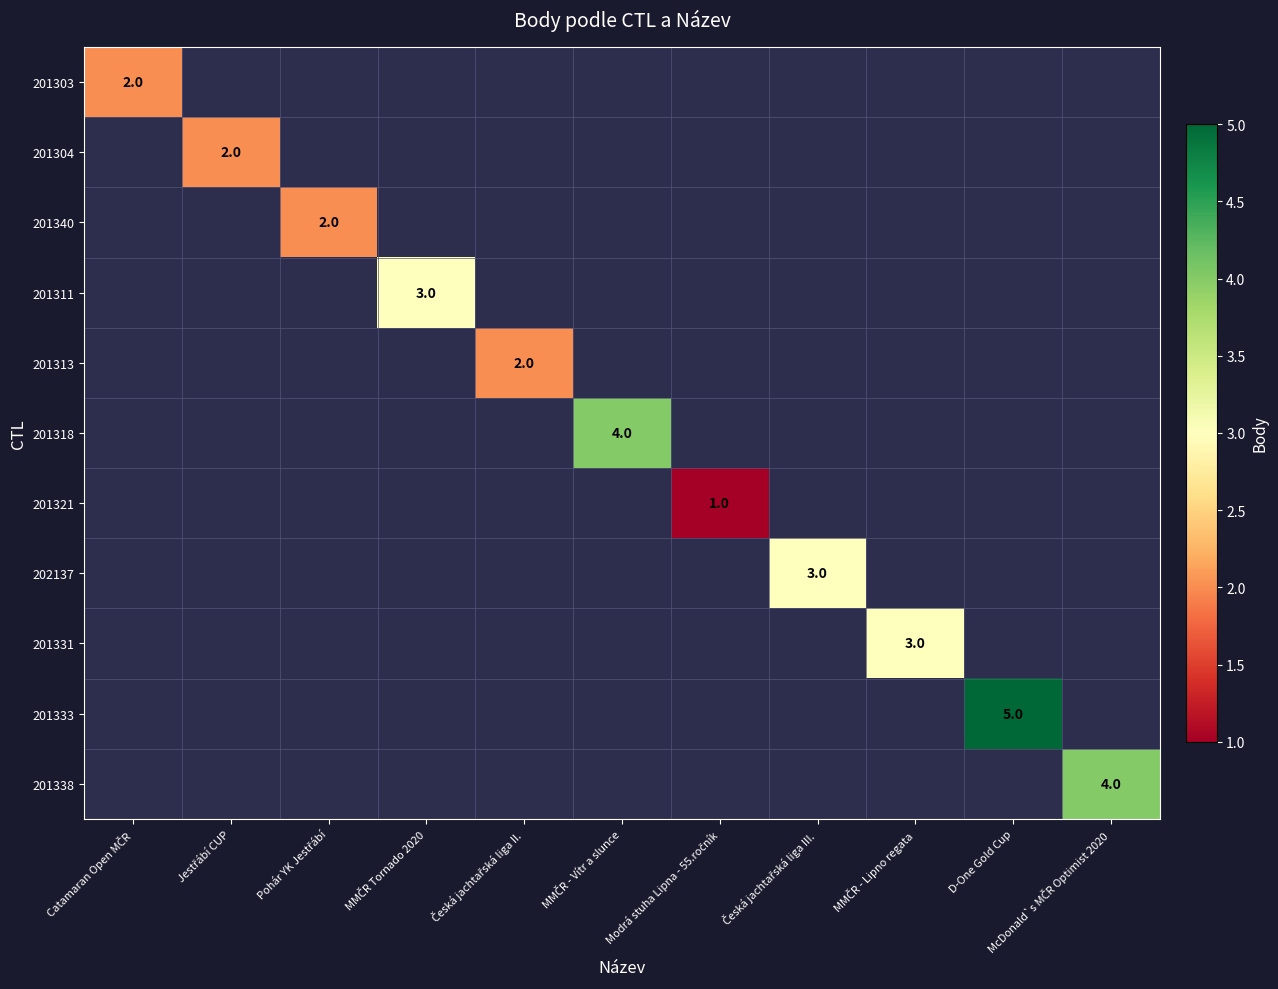

At Modrá stuha Lipna - 55.ročník, list the series in order from smallest to largest.

201303, 201304, 201340, 201311, 201313, 201318, 201321, 202137, 201331, 201333, 201338